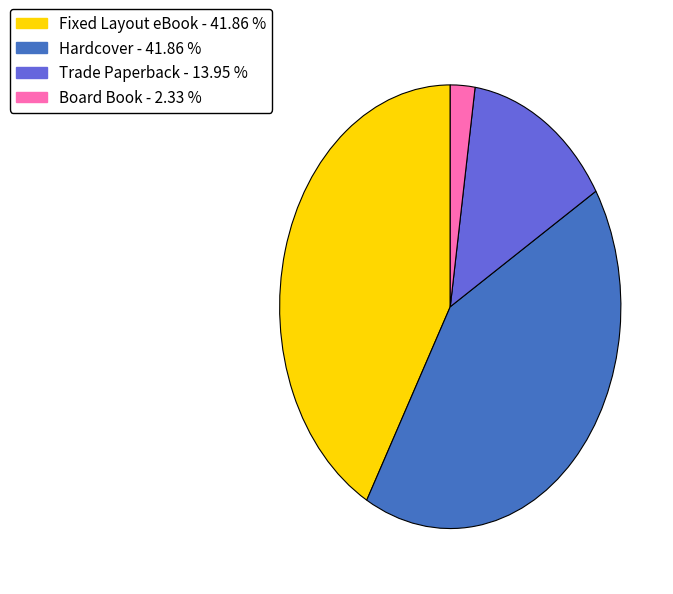

Is it true that Hardcover is 42% of the pie?

True